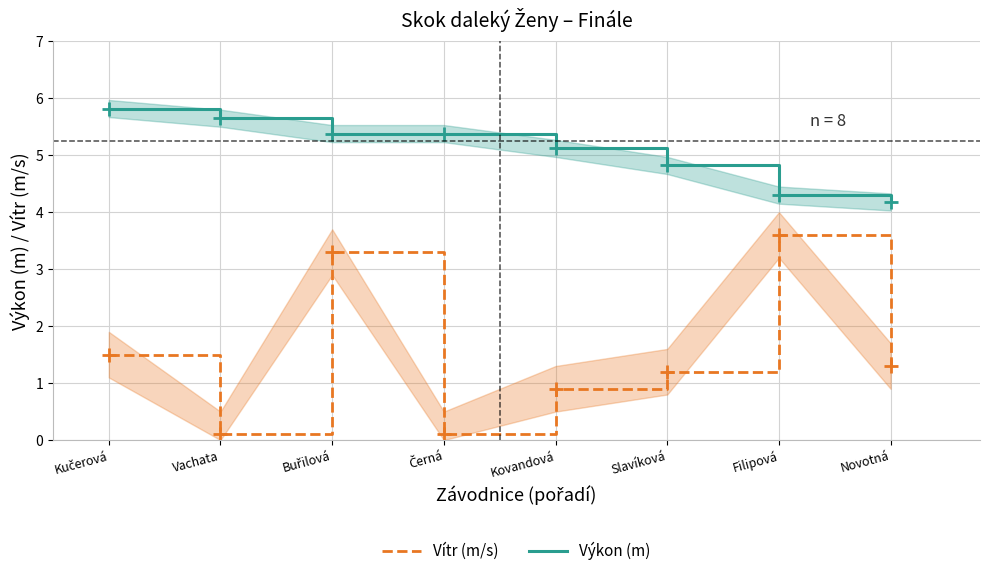

Which series has the widest spread of values?

Vítr (m/s)